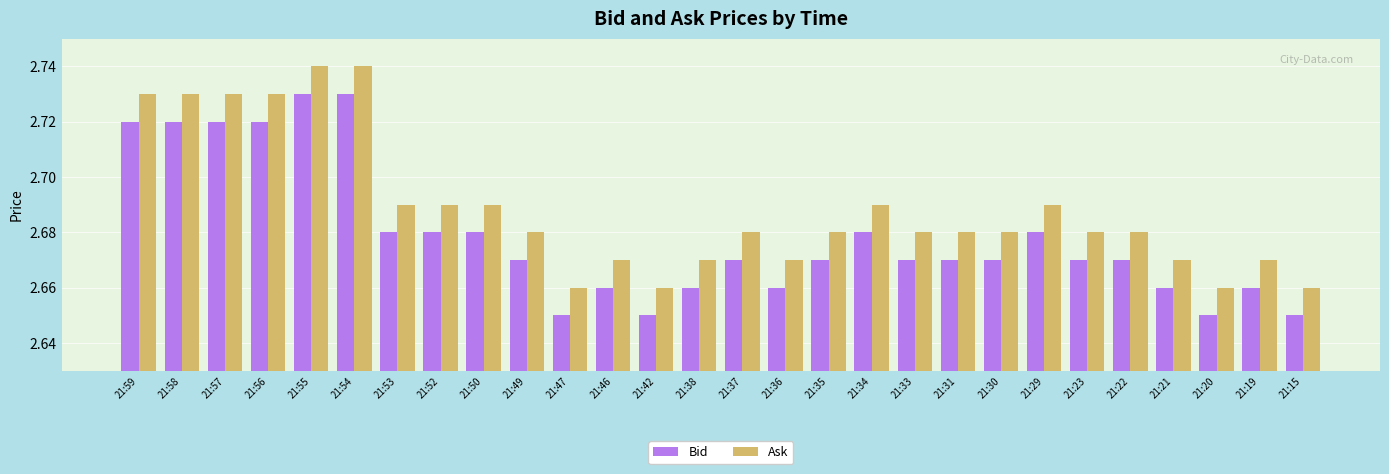

What is the difference between the maximum and minimum values in the Bid series?

0.1